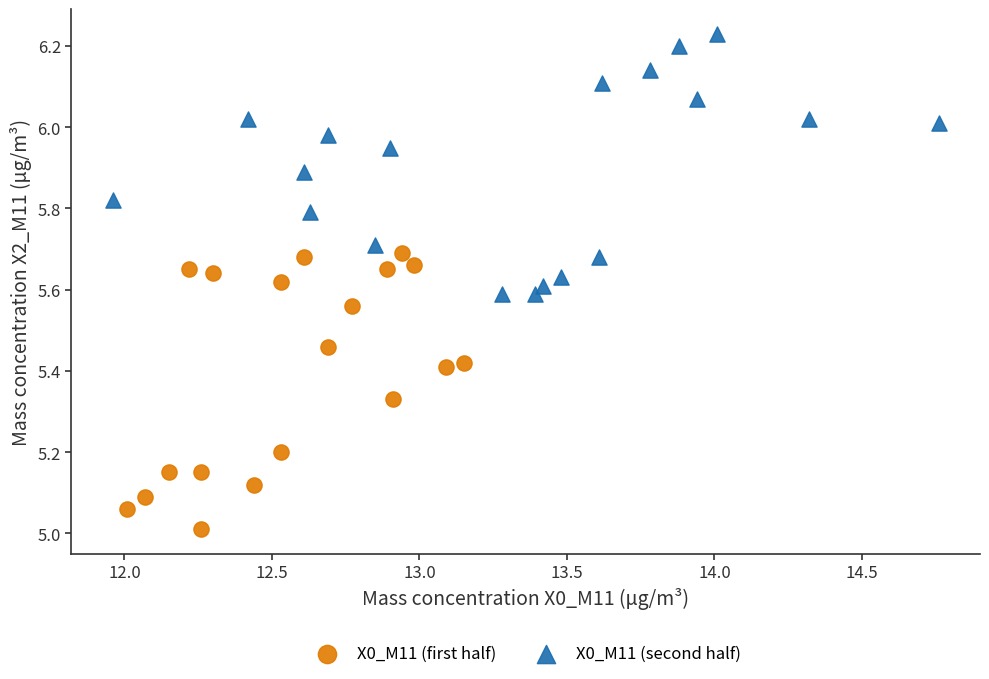

Which series reaches the minimum Y coordinate?

X0_M11 (first half)